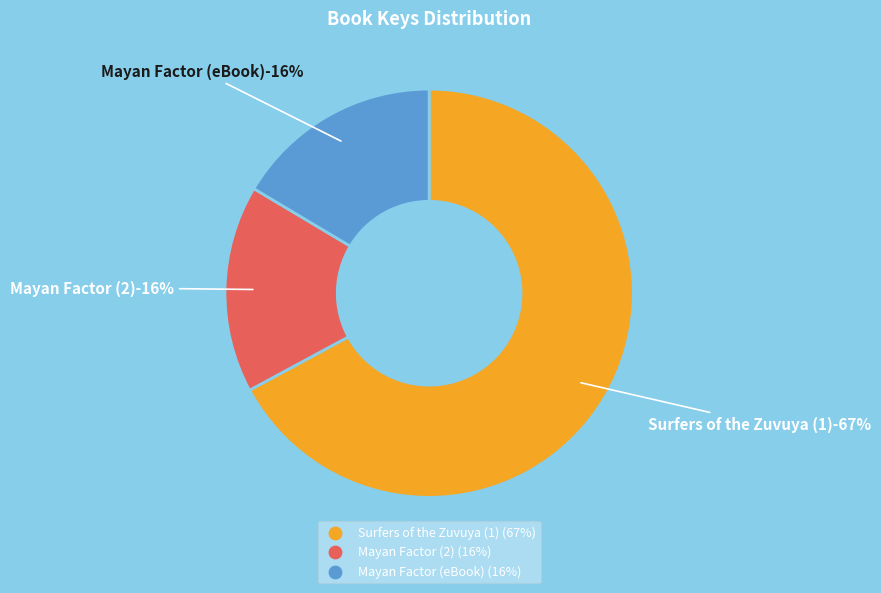

To the nearest percent, what portion does Surfers of the Zuvuya (1) represent?

67%